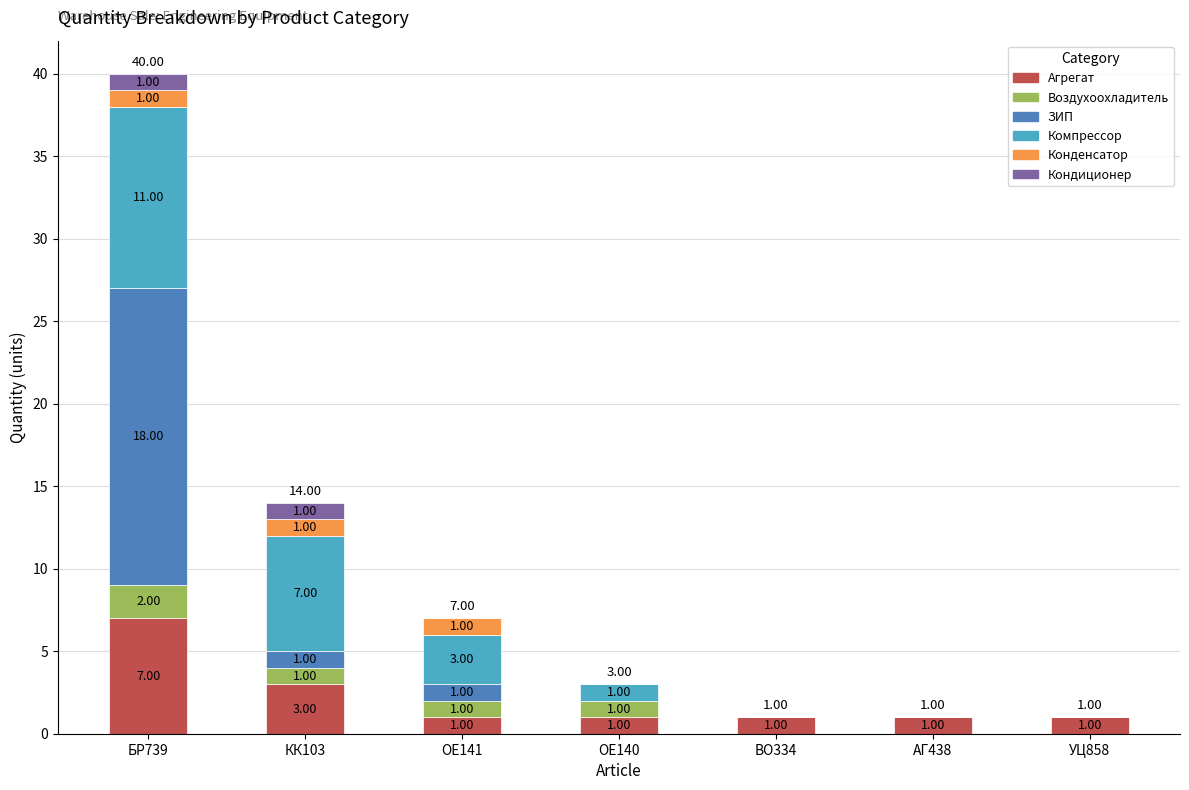

At which category is the sum across all series the highest?

БР739